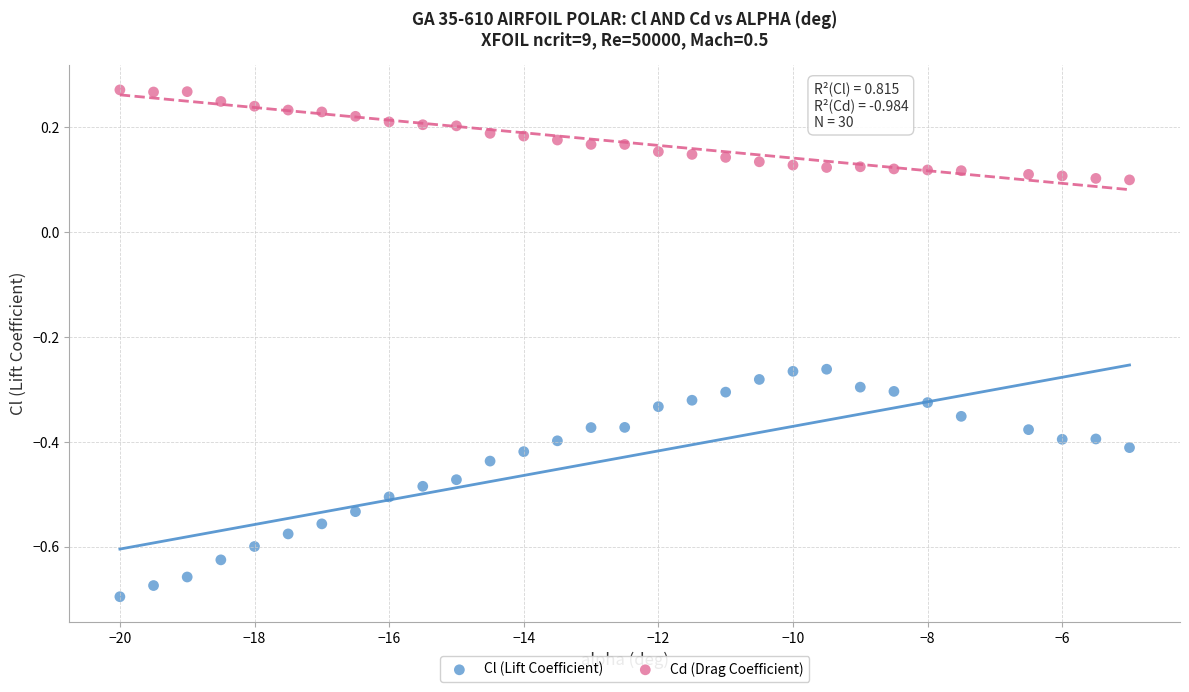

Which series has the largest Y range (max minus min)?

Cl (Lift Coefficient)